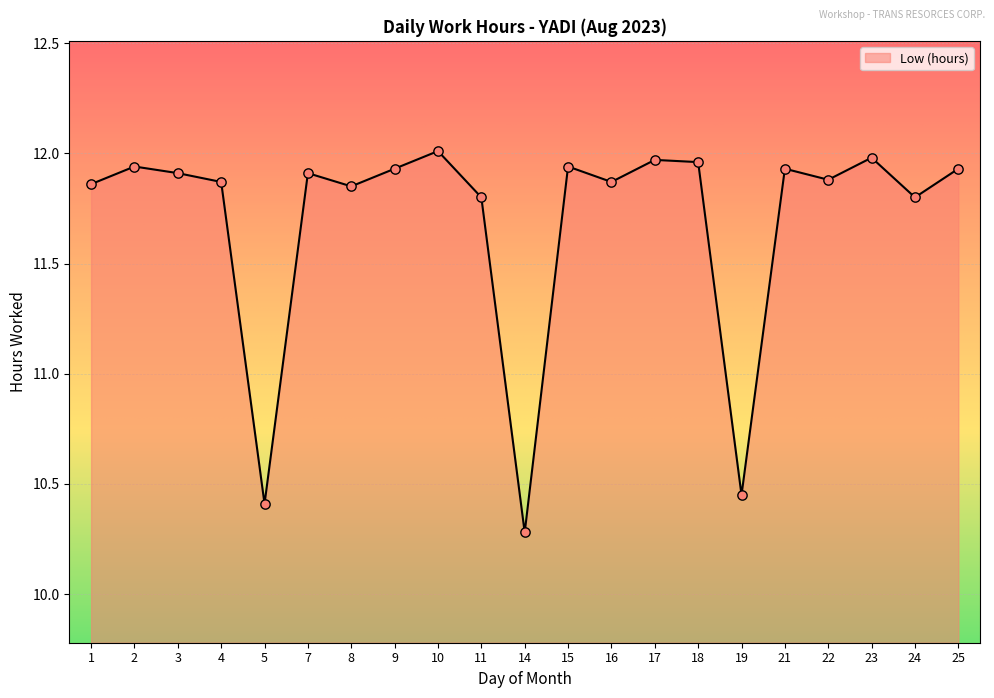

Which has a higher value, 7 or 19?

7